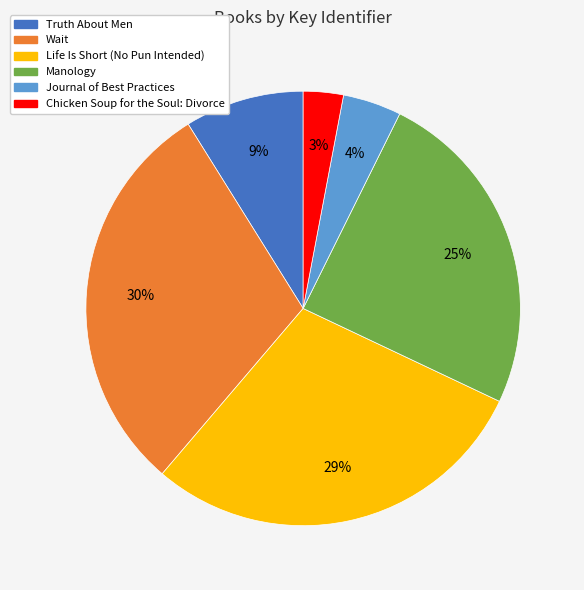

To the nearest percent, what is the difference between the Wait and Journal of Best Practices slice percentages?

26%